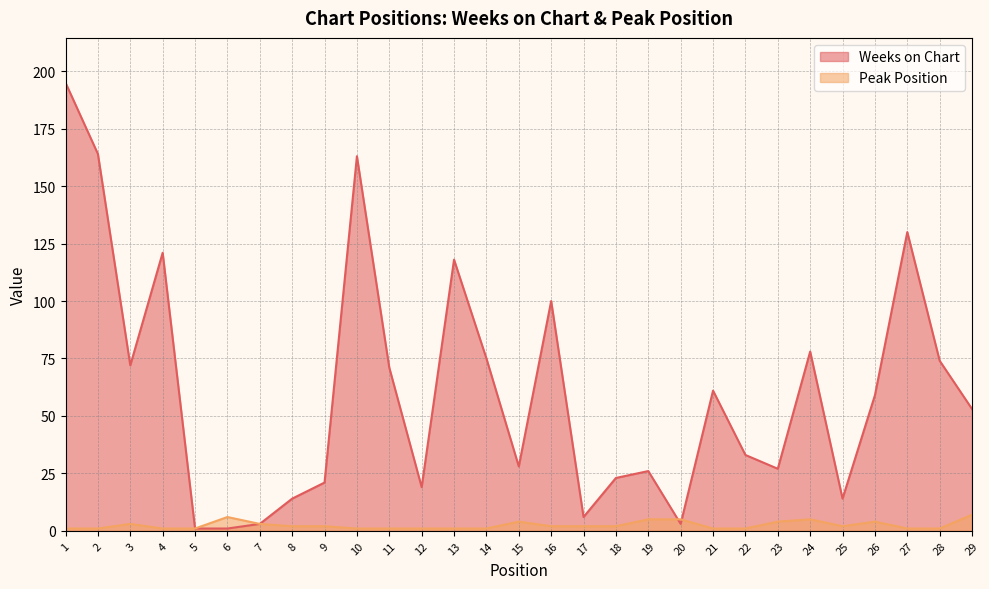

True or false: Weeks on Chart has more than 0 interior local peaks.

True